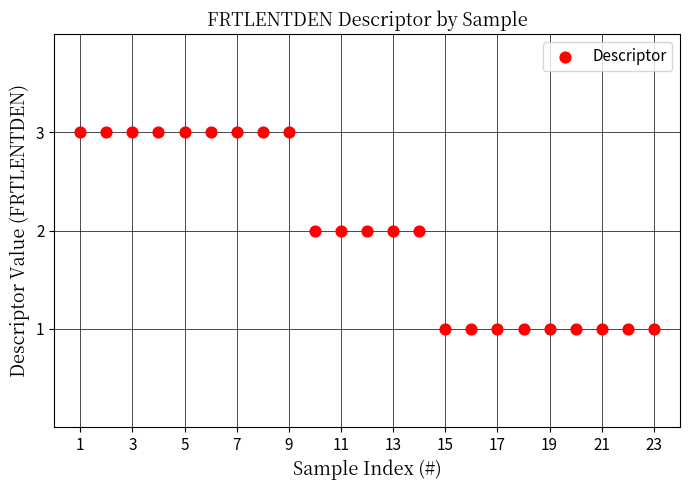

What is the range of X values (max minus min)?

22